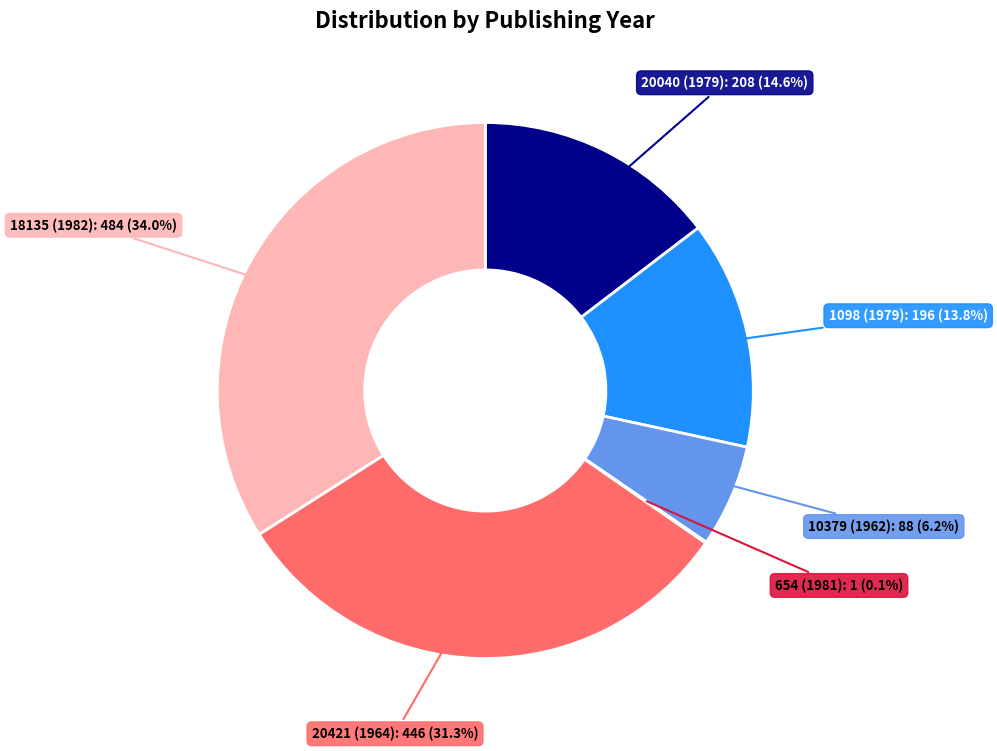

Is there any slice that represents more than half of the pie?

No